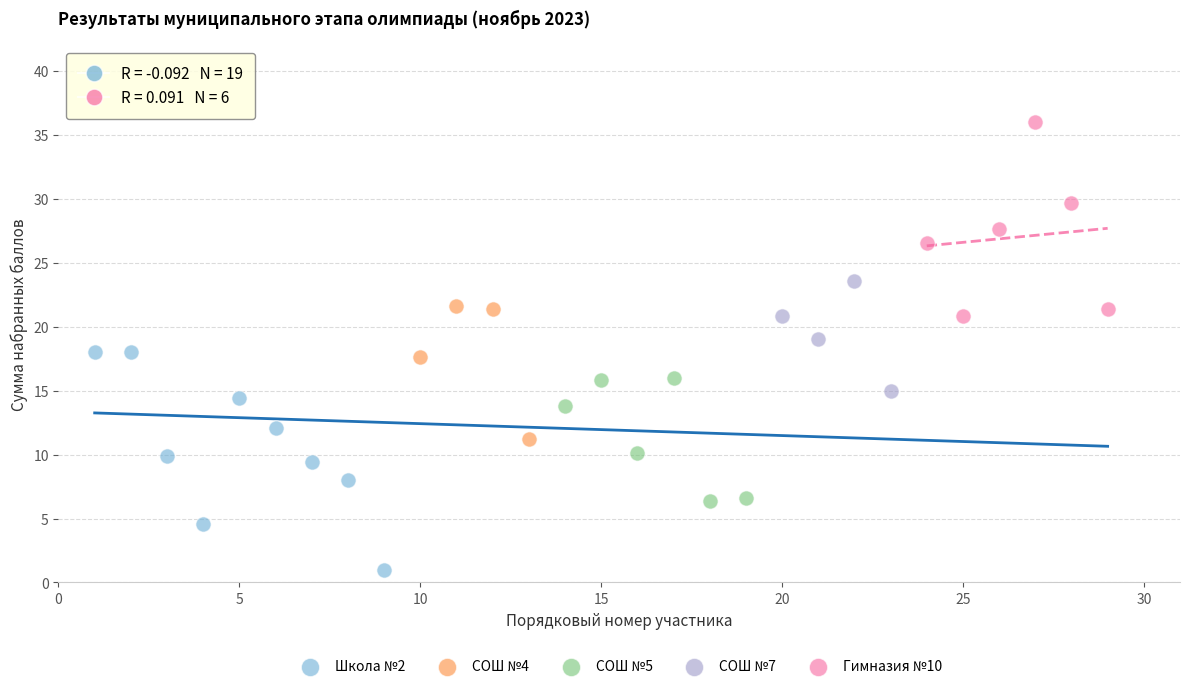

Which series reaches the minimum Y coordinate?

Школа №2